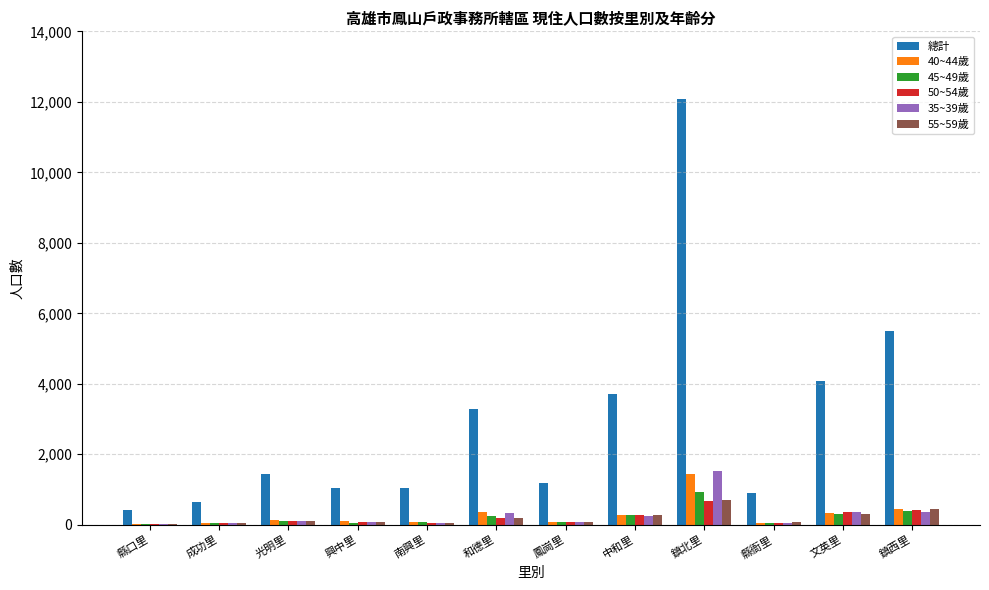

Which series has the largest total across all categories?

總計